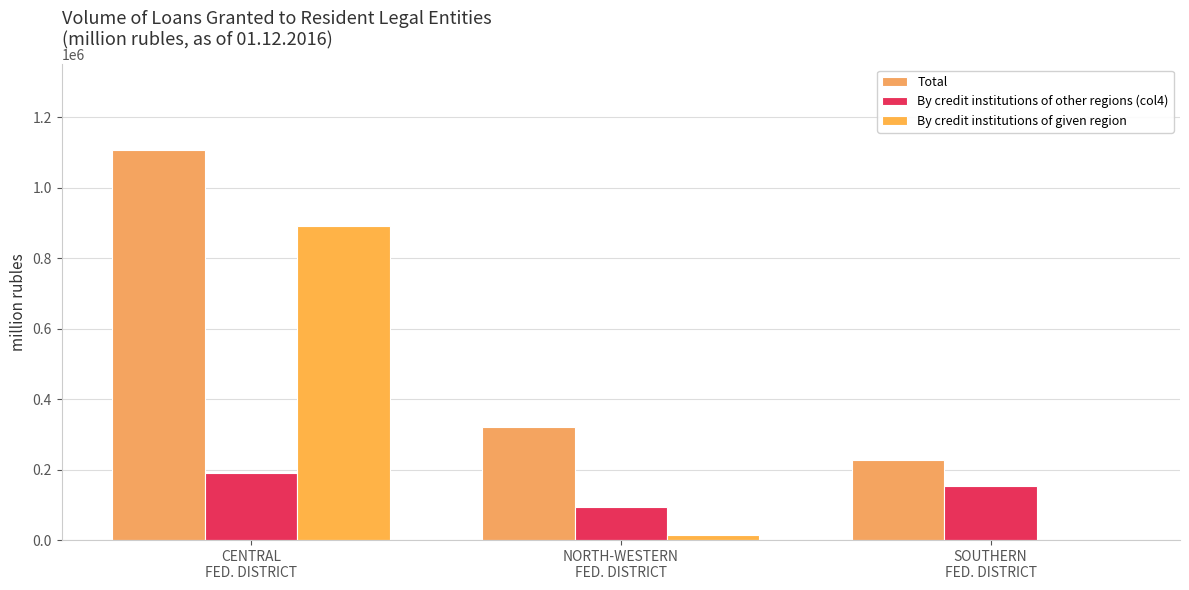

What position from the left is SOUTHERN
FED. DISTRICT?

3